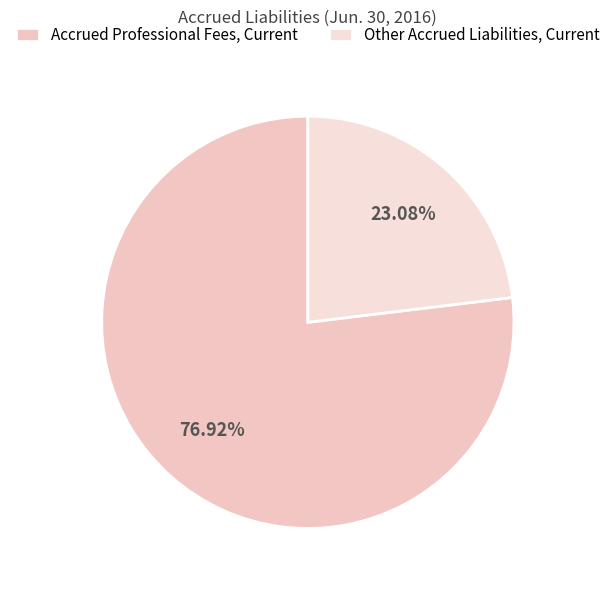

How many slices are in this pie chart?

2